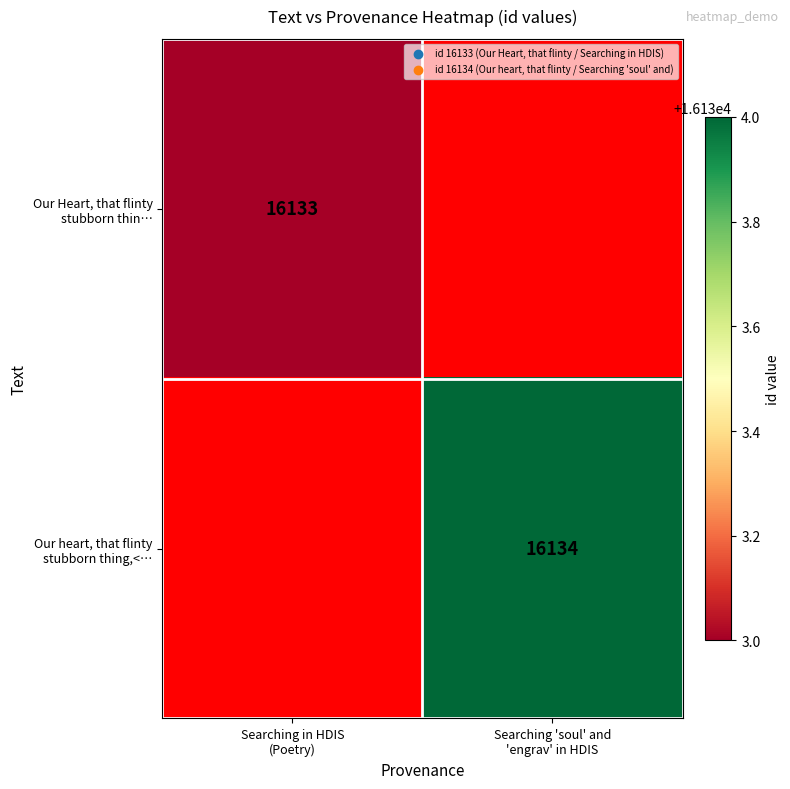

Where is Our Heart, that flinty stubborn thin… nearest to the value 16133?

Searching in HDIS (Poetry)